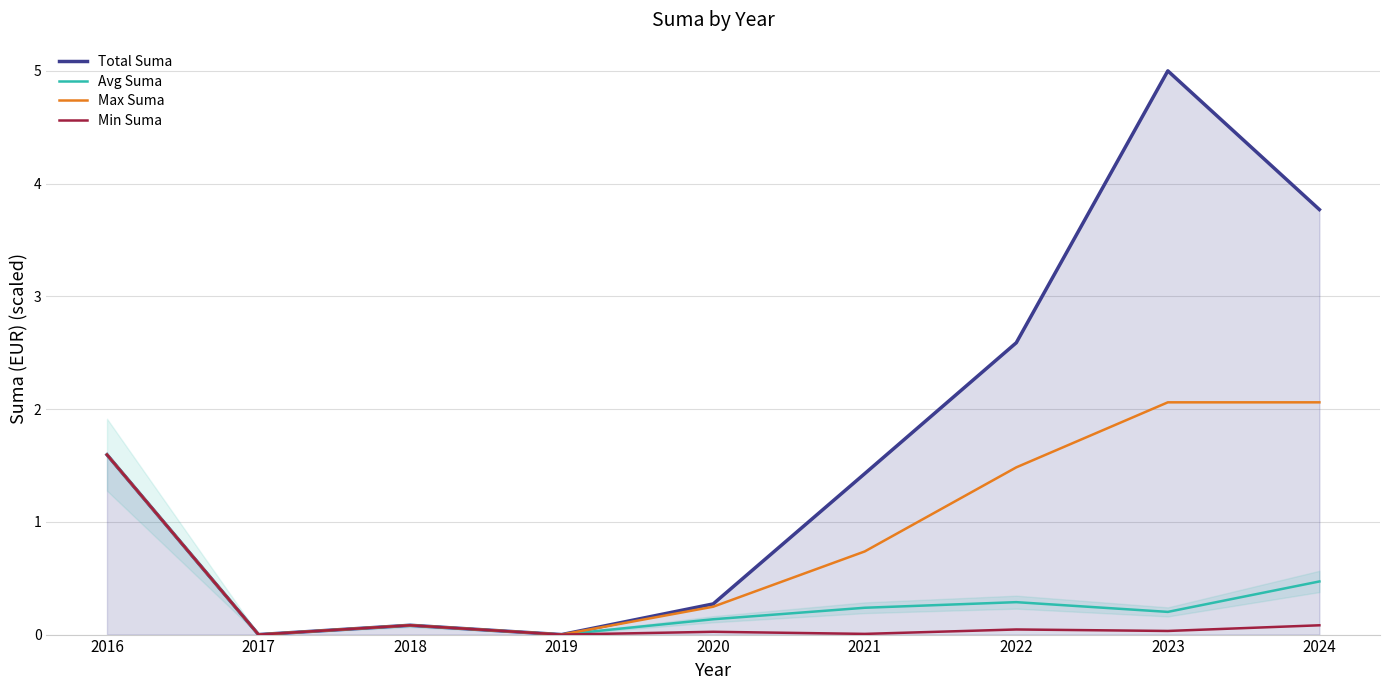

What is the difference between the maximum and minimum values in the Total Suma series?

5.0